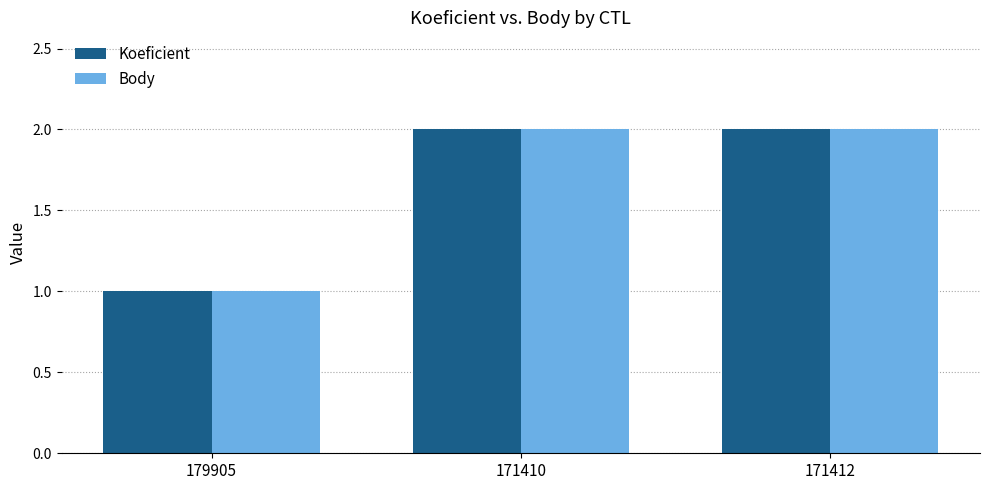

What is the average value of the Body series?

2